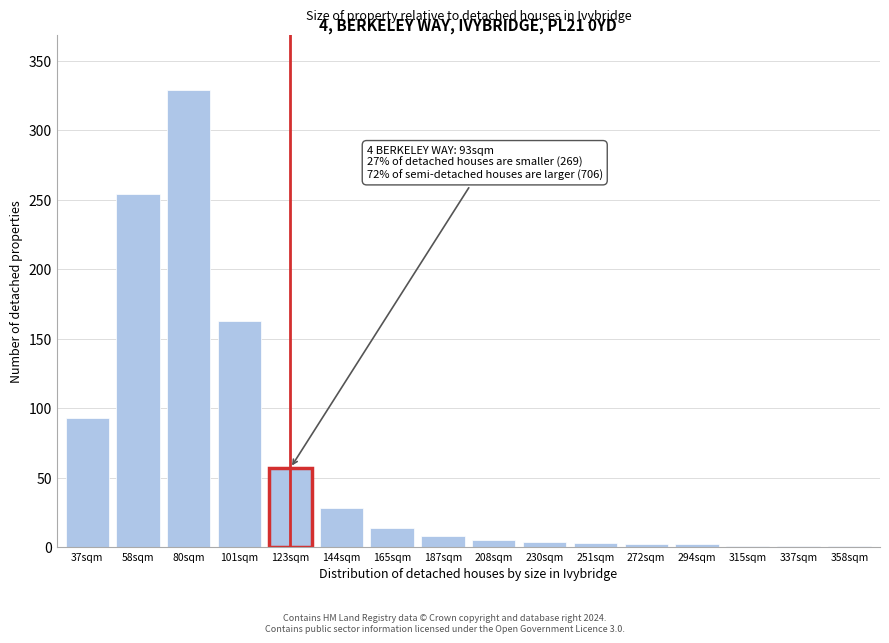

The value at 80sqm is 329. True or false?

True